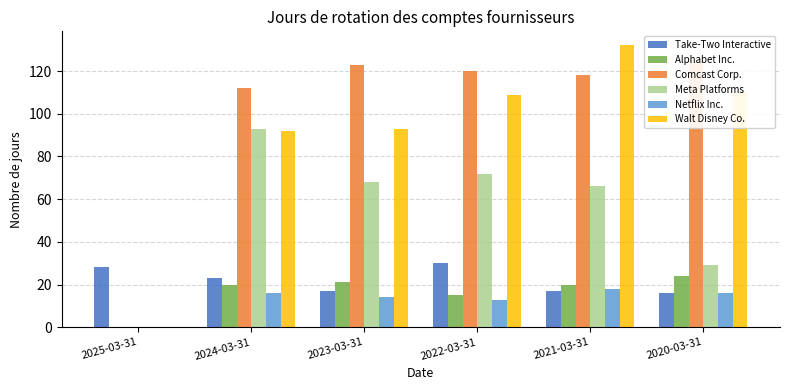

Is it true that Meta Platforms equals 37 at 2025-03-31?

False